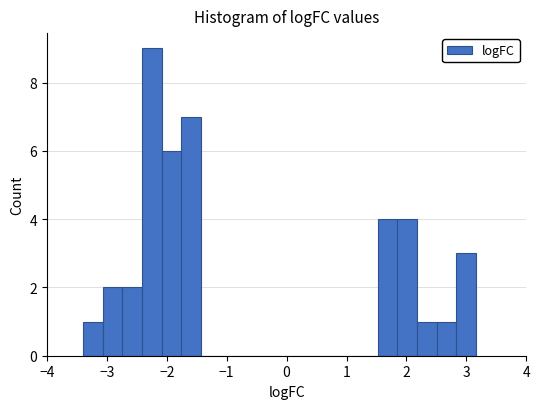

Around what value on the x-axis is the tallest bar? Give the approximate position of its centre, as read against the axis.

-2.2